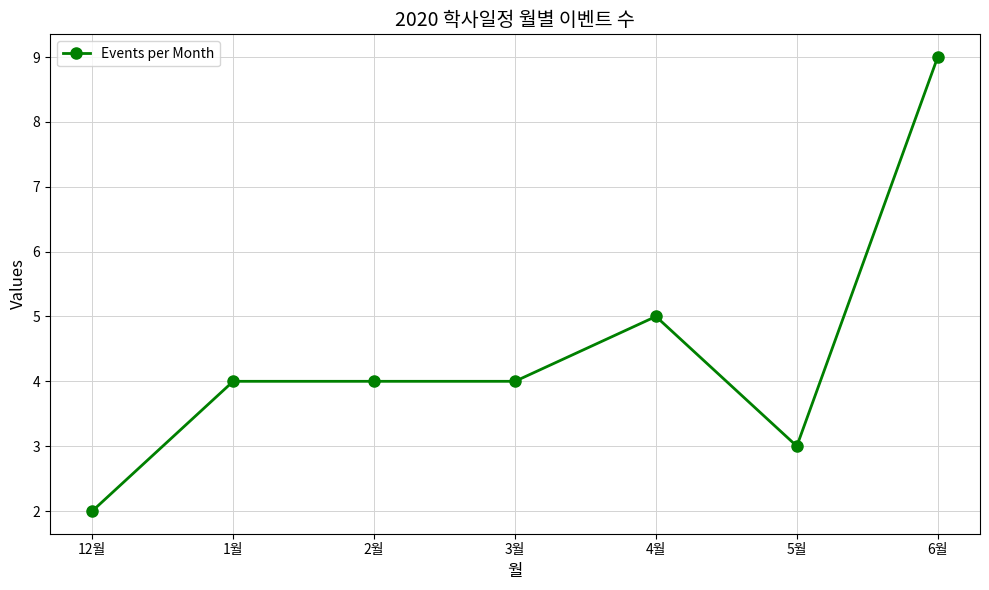

What is the difference between the values at 5월 and 12월?

1